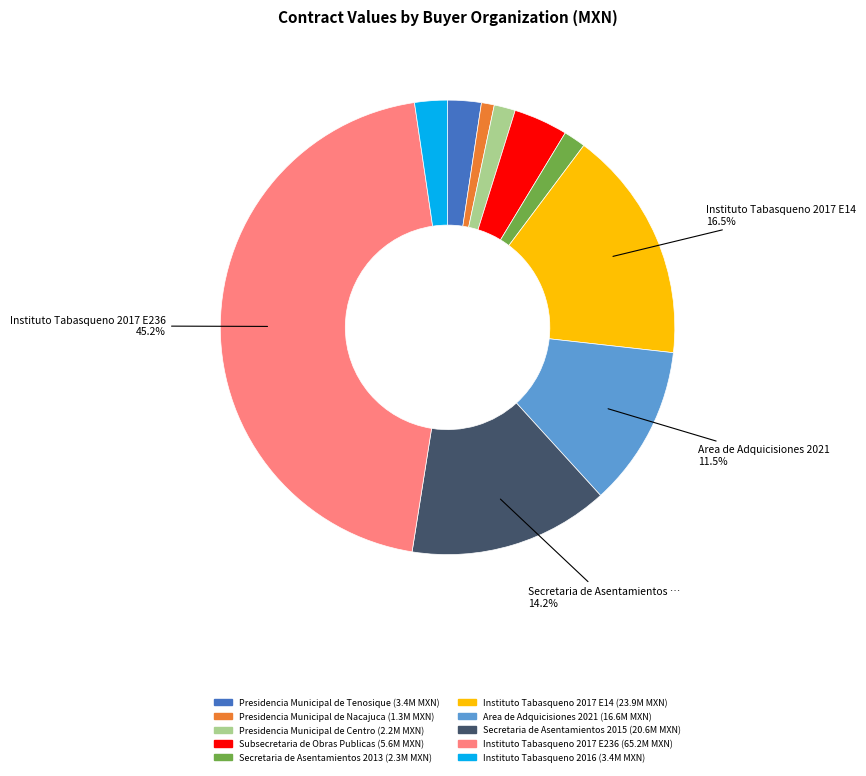

How many segments does this pie chart have?

10